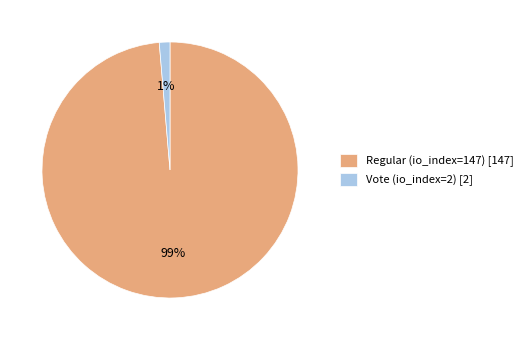

Do Vote (io_index=2) and Regular (io_index=147) together represent more than half of the pie?

Yes